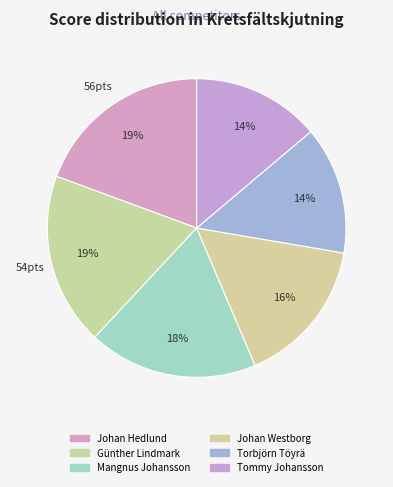

How many slices are in this pie chart?

6